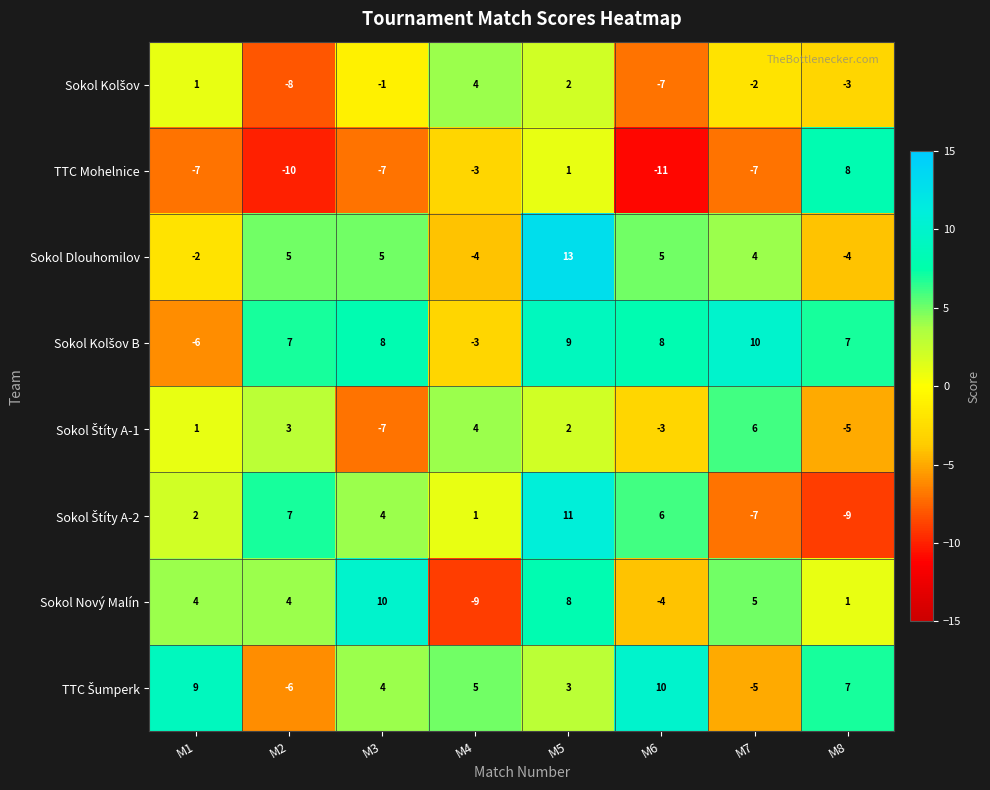

Which category has the lowest value across all series?

M6